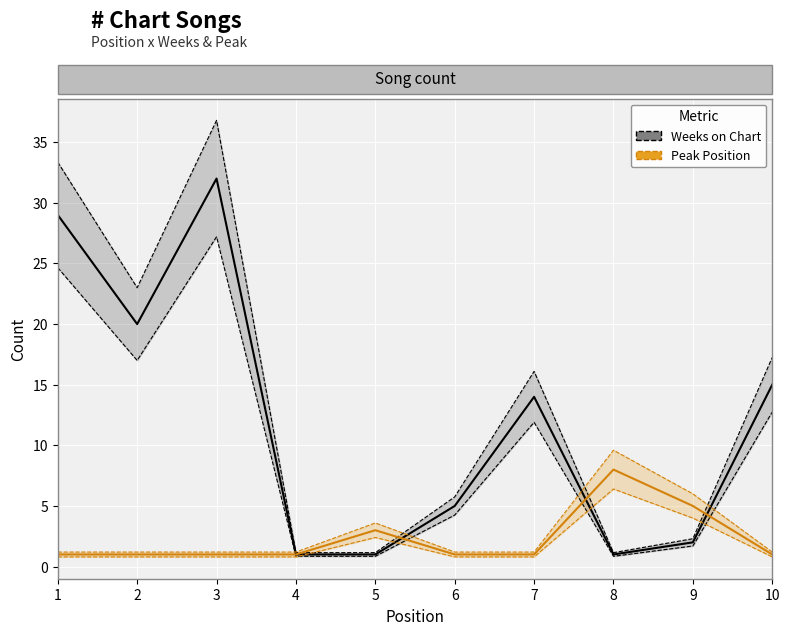

Count the number of categories in the chart.

10